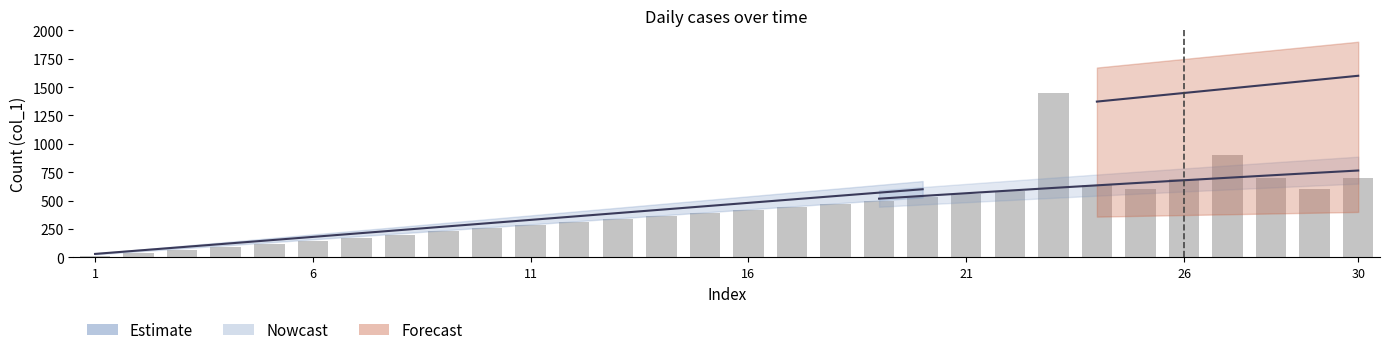

Reading left to right, what are all the values shown in this chart?

10.0	37.2	64.5	91.7	119.0	146.2	173.4	200.7	227.9	255.2	282.4	309.7	336.9	364.1	391.4	418.6	445.9	473.1	500.3	527.6	554.8	582.1	1450.0	636.6	600.0	691.0	900.0	700.0	600.0	700.0